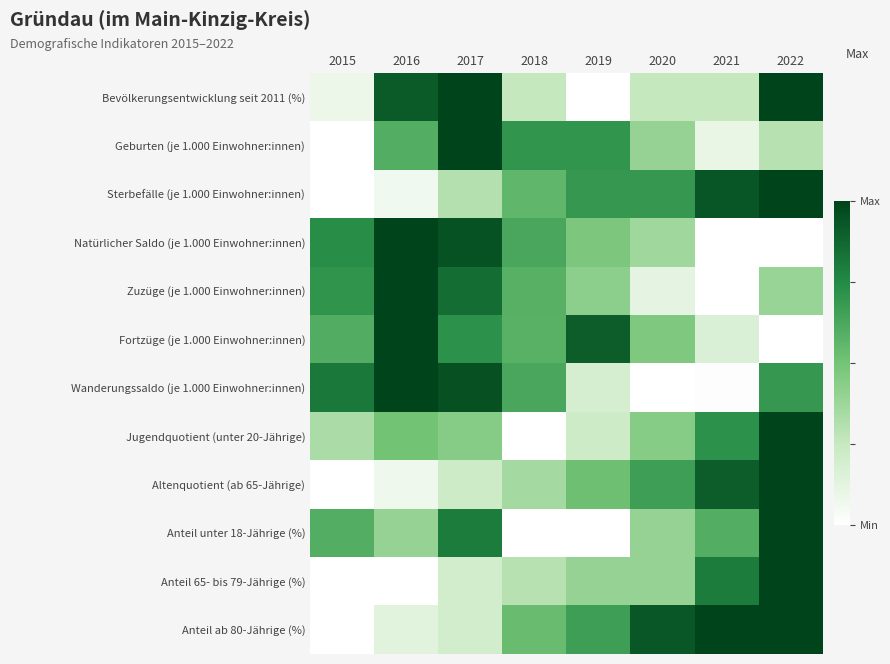

At which category does the chart reach its peak across all series?

2017